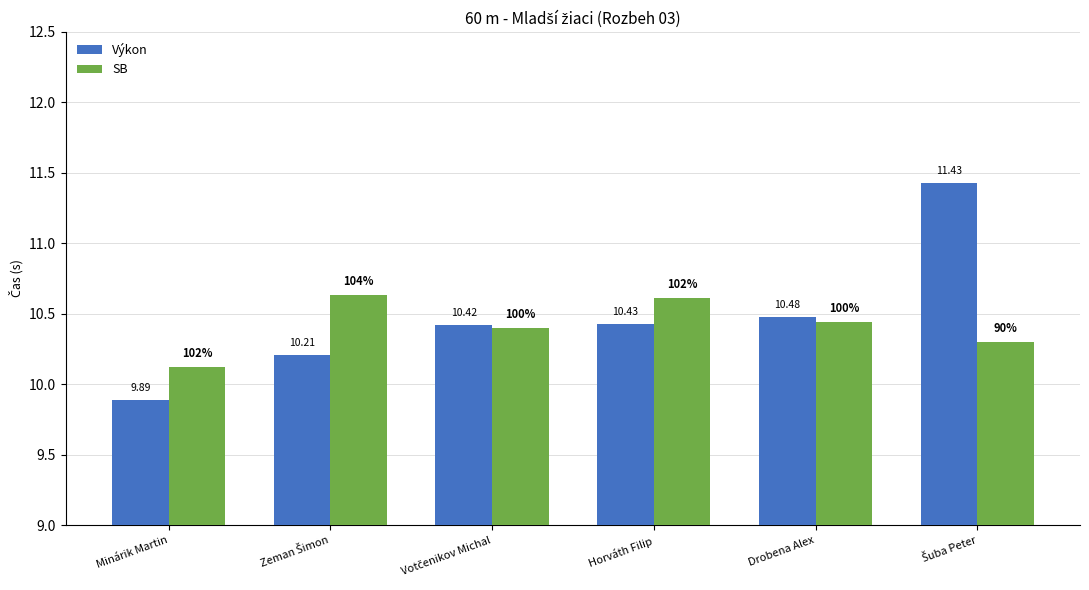

What is the value of the Výkon bar at the 5th from the left?

10.5